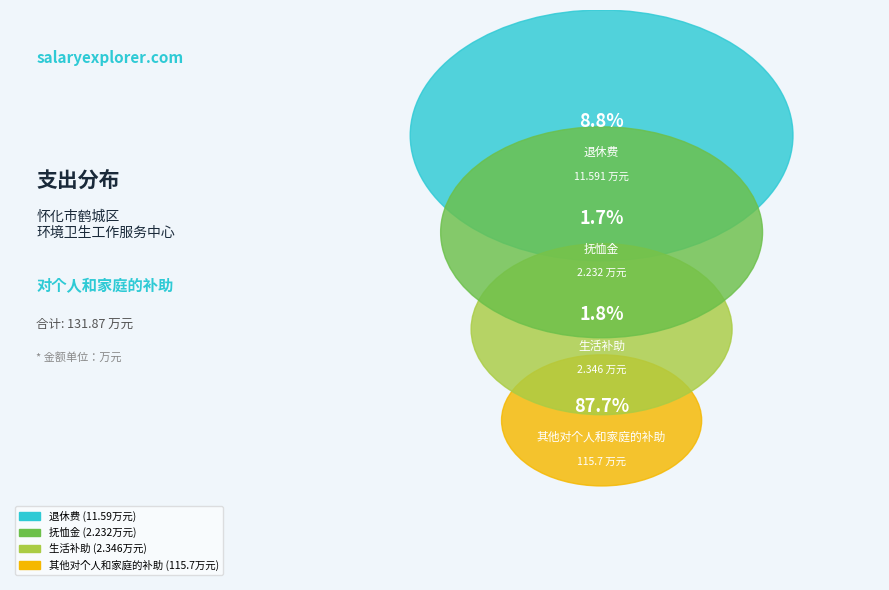

Count the number of slices in the pie.

4